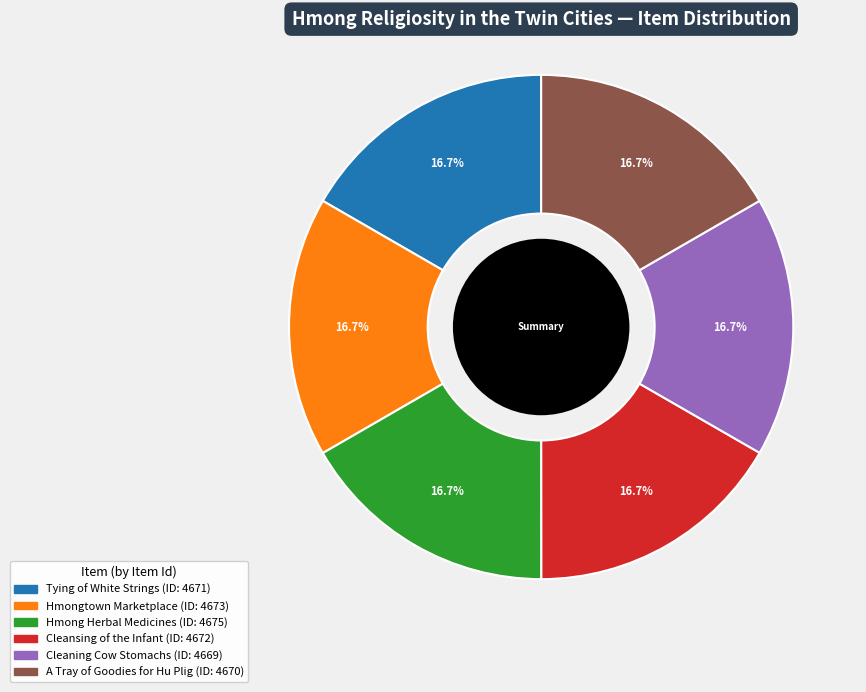

Does any single category account for the majority?

No